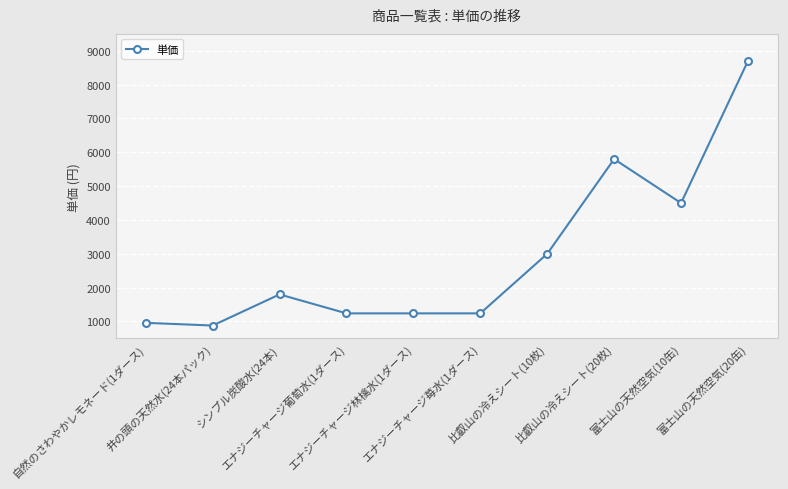

What is the maximum value shown in the chart?

8700